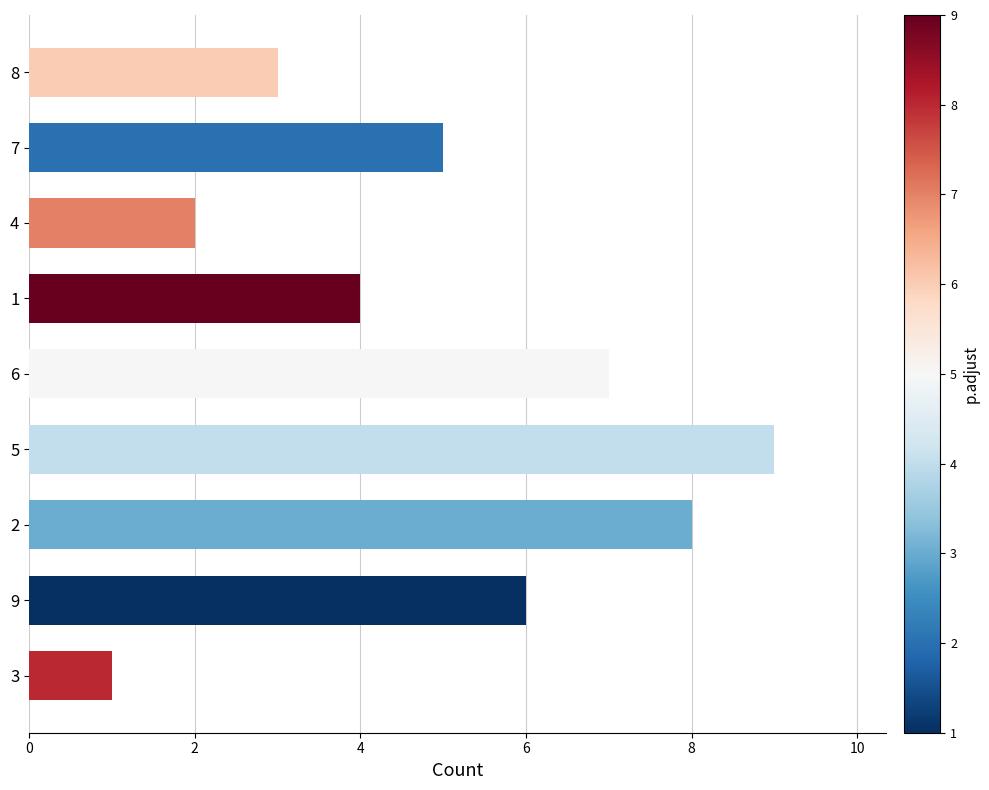

Reading top to bottom, list all the values displayed in this chart.

3	5	2	4	7	9	8	6	1